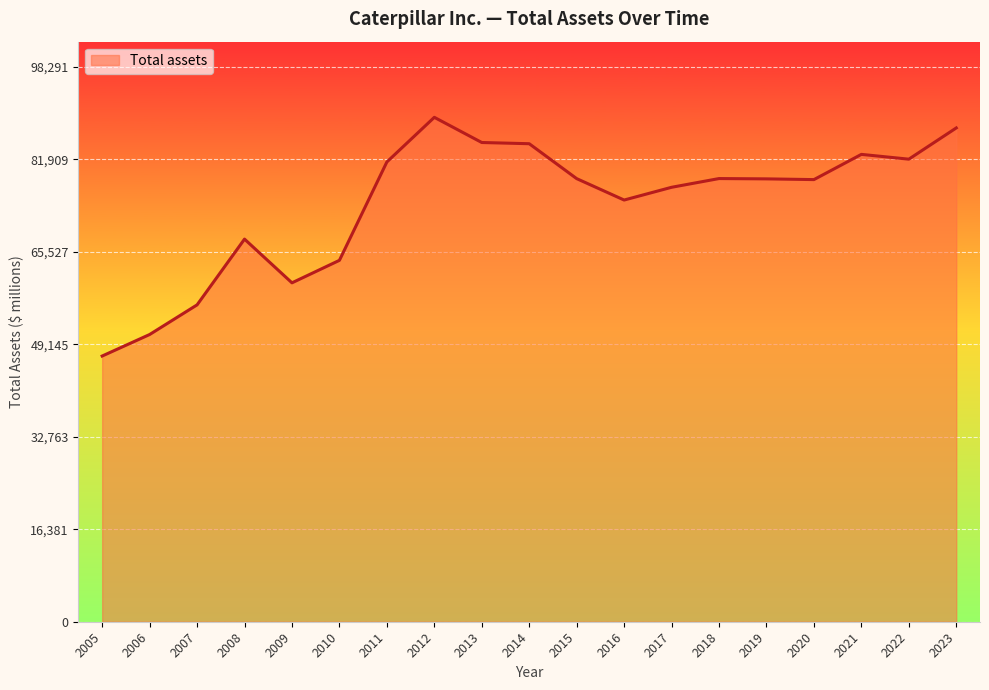

What is the maximum value shown in the chart?

89356